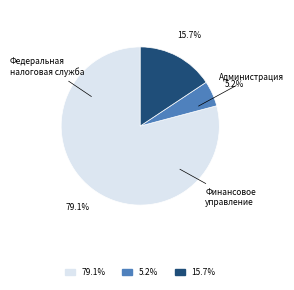

Count the number of slices in the pie.

3